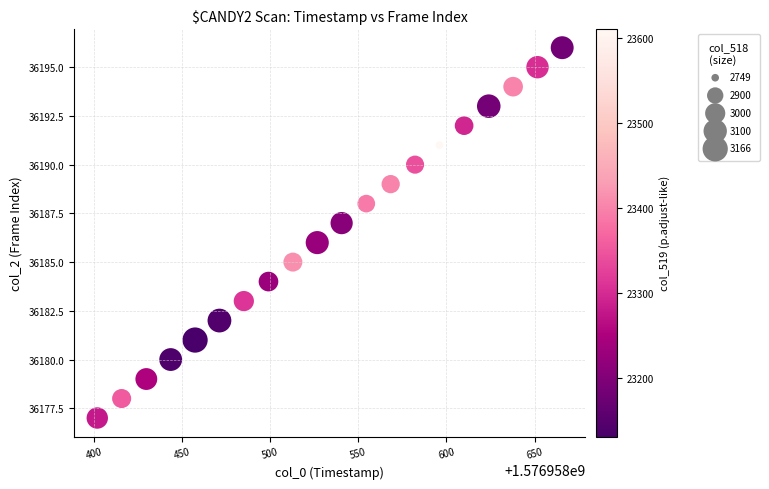

What is the range of Y values (max minus min)?

19